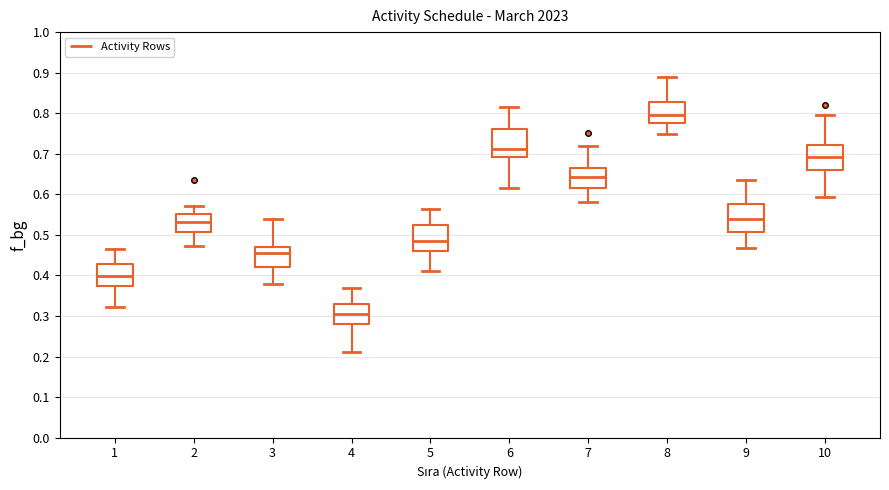

Where does the upper whisker of the box at x = 7 end on the y-axis? The values are not printed on the chart, so give them approximately, as read against the axis.

0.72